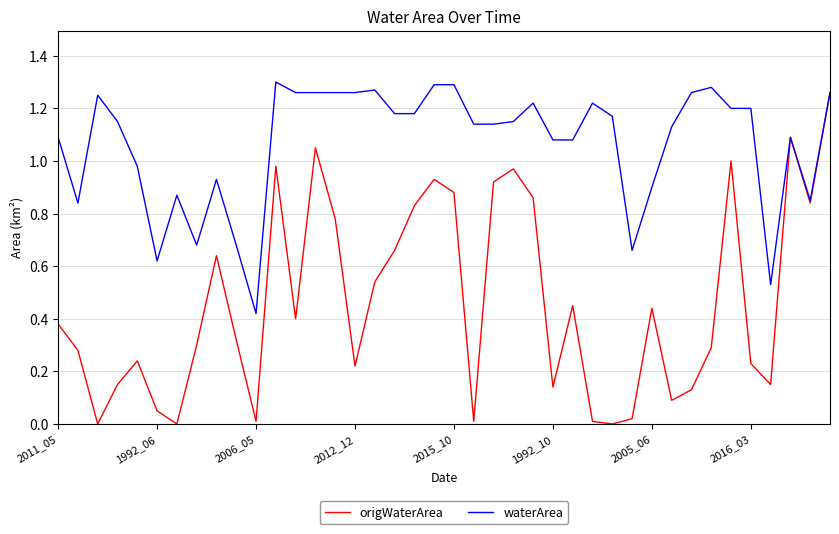

Which series has the largest total across all categories?

waterArea